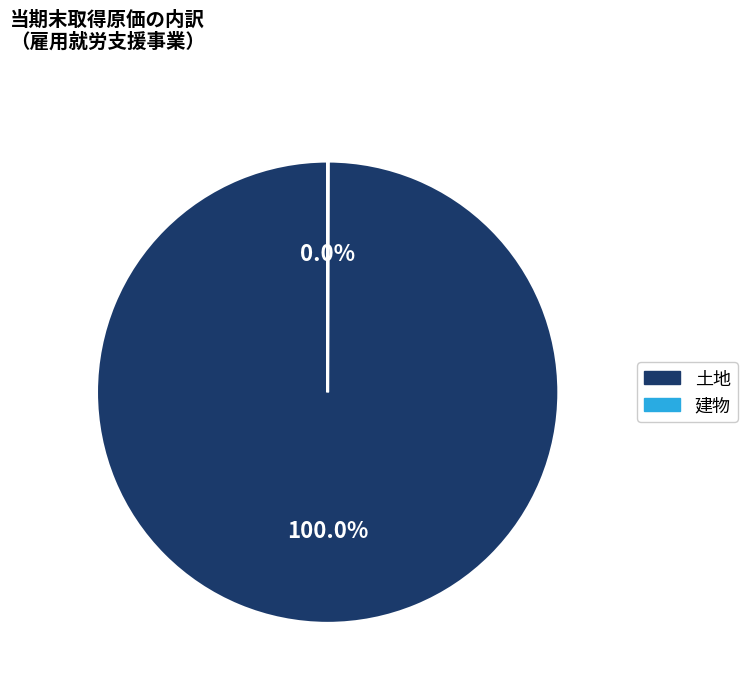

Does any single category account for the majority?

Yes